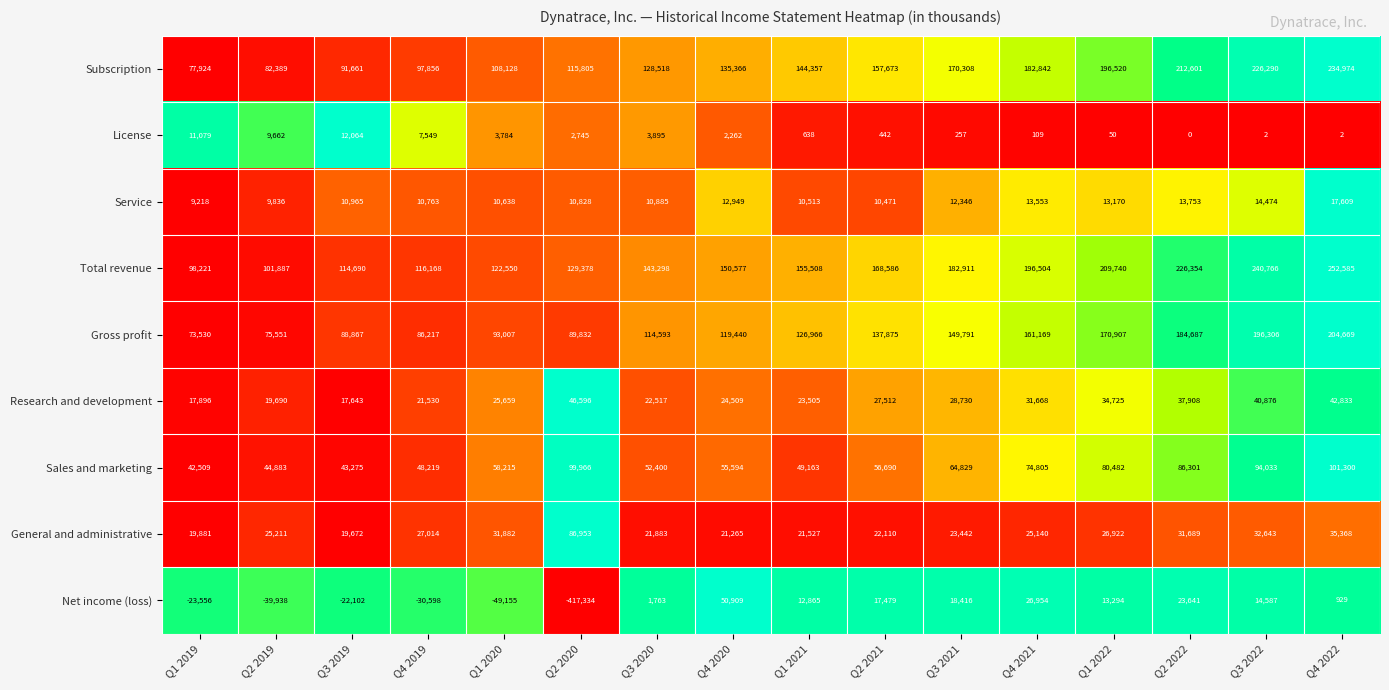

At which label does Total revenue reach its peak?

Q4 2022